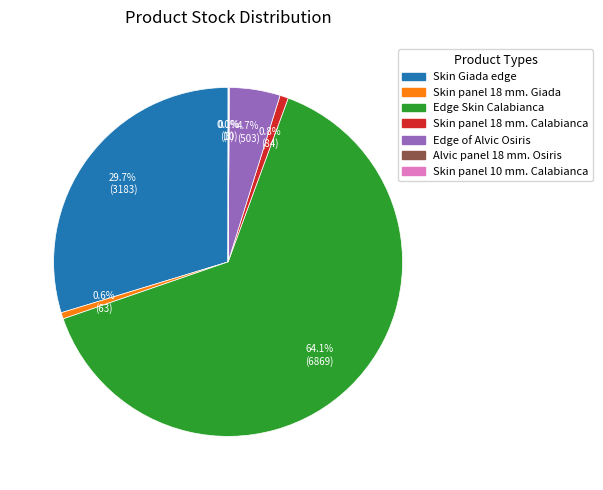

To the nearest percent, what is the difference between the largest and smallest slice percentages?

64%